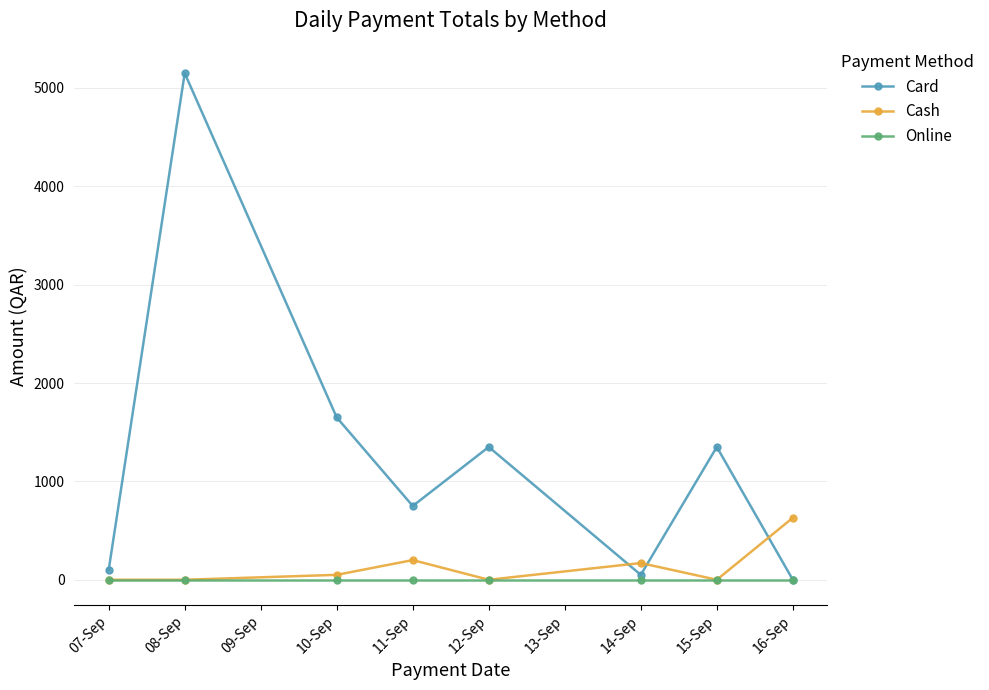

What value does the Card series have at 08-Sep, to the nearest 100?

5200